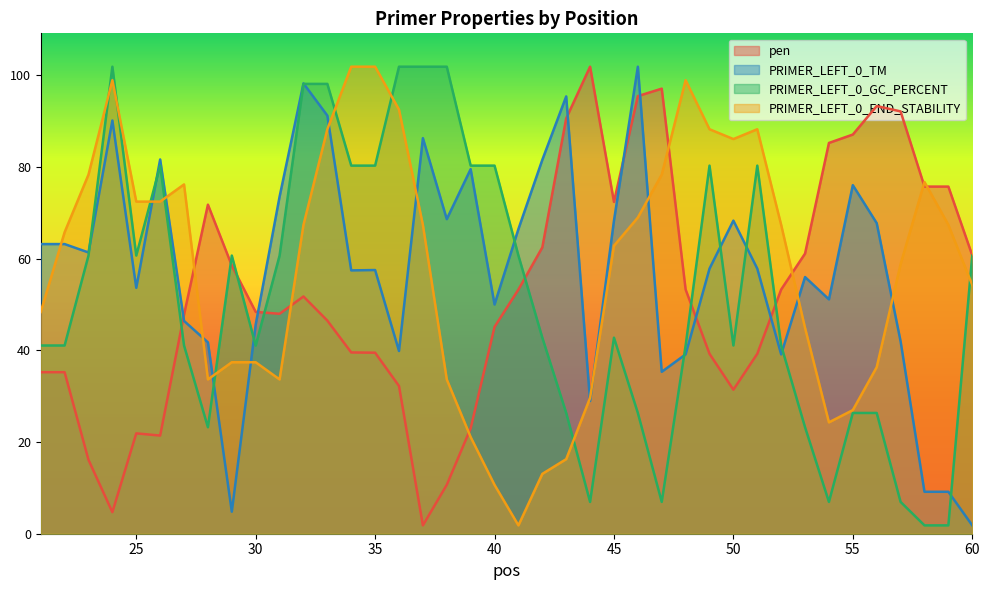

At which category is the sum across all series the highest?

33